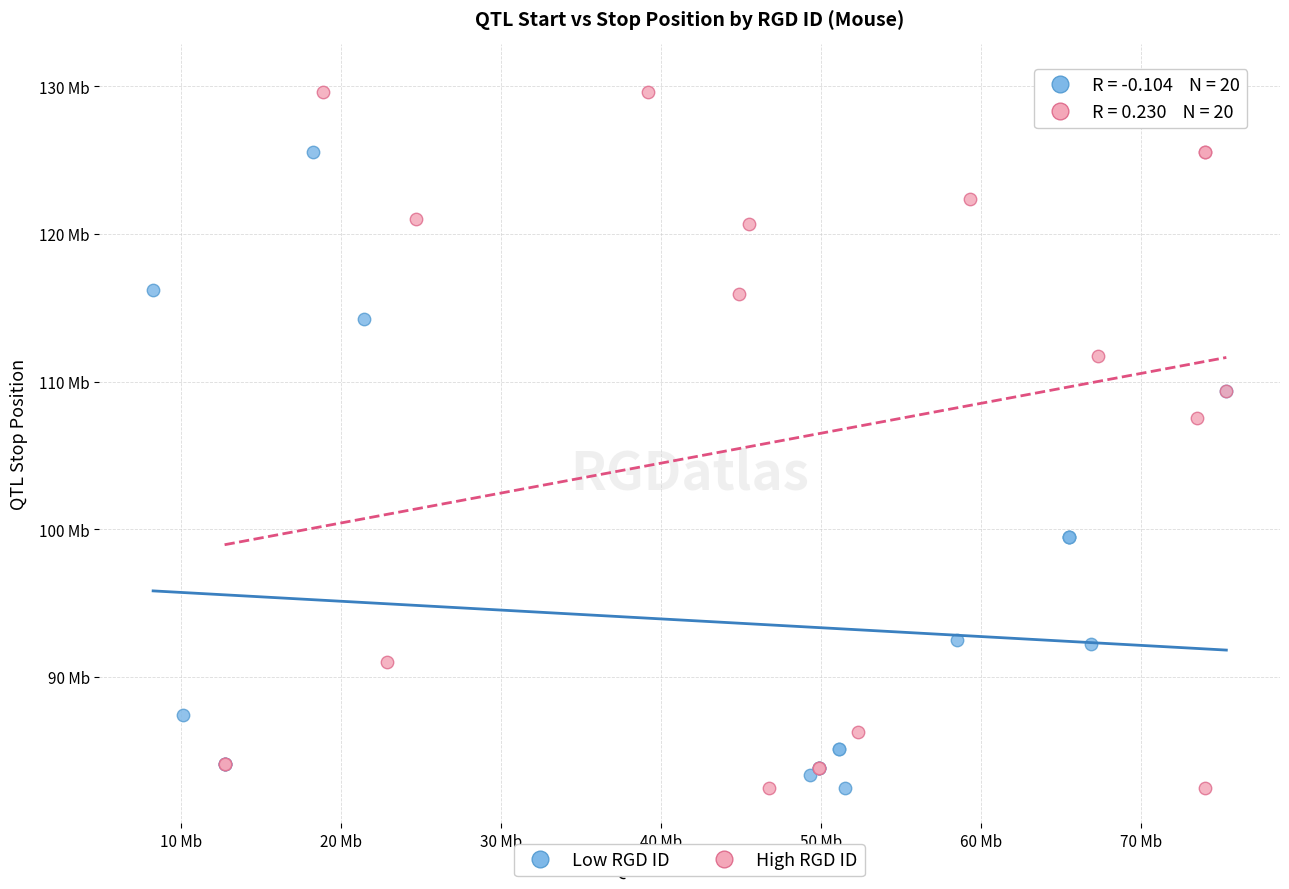

What are all the series names shown in the legend?

Low RGD ID, High RGD ID